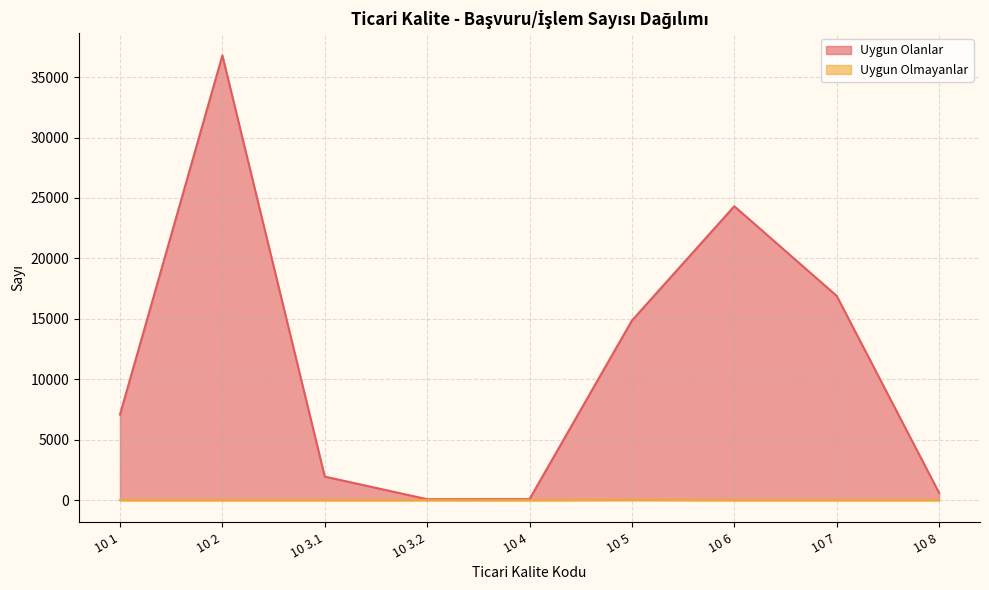

Is it true that Uygun Olanlar equals 969 at 10 8?

False